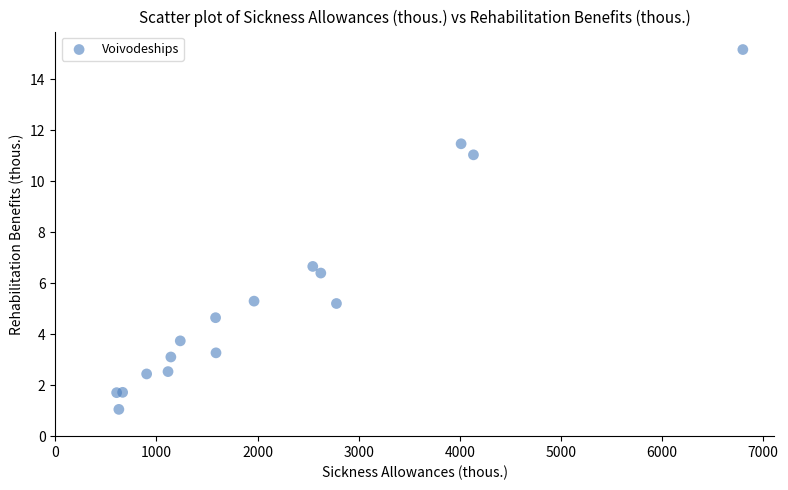

What Y value in the scatter plot is closest to 8?

6.7